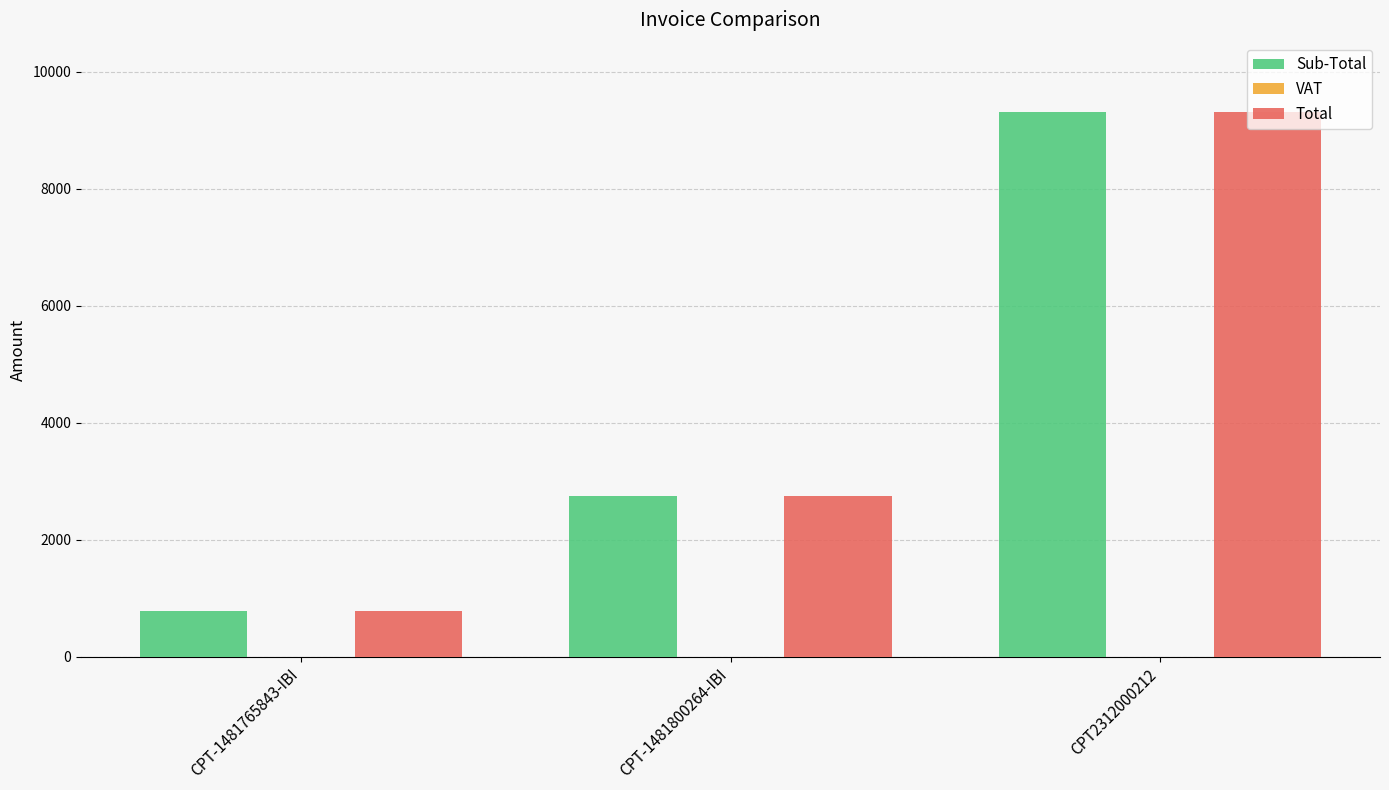

Where is Sub-Total nearest to the value 5050?

CPT-1481800264-IBI